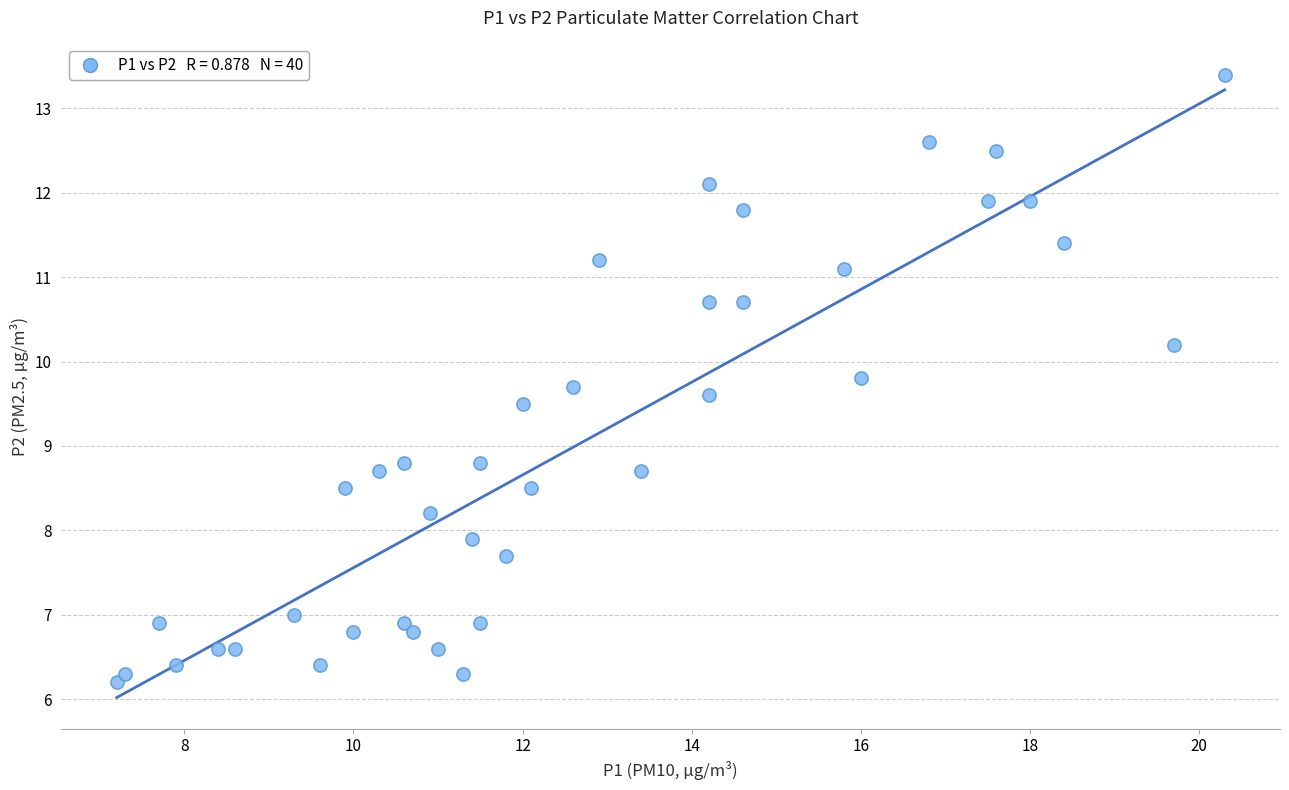

What is the range of X values (max minus min)?

13.1